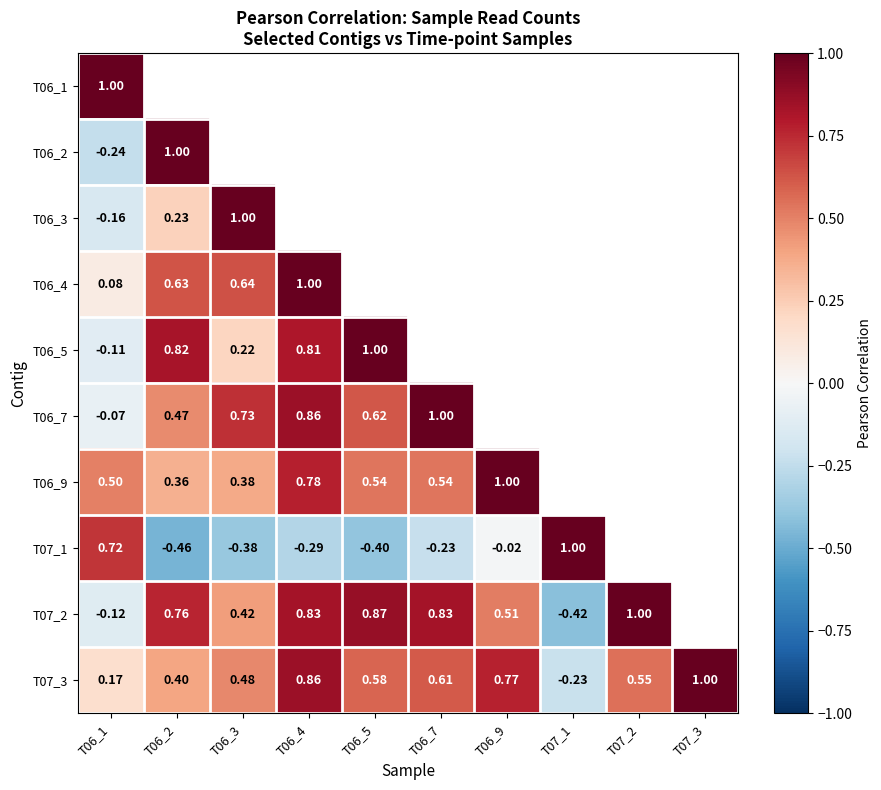

Is the value of T07_1 at T06_4 greater than the value of T06_7 at T06_5?

No